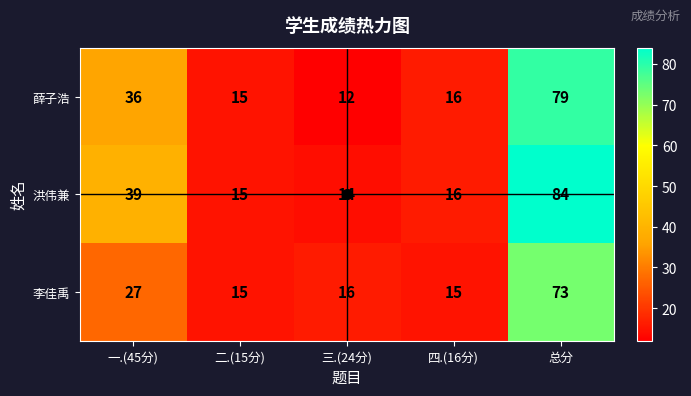

At which category is the sum across all series the highest?

总分